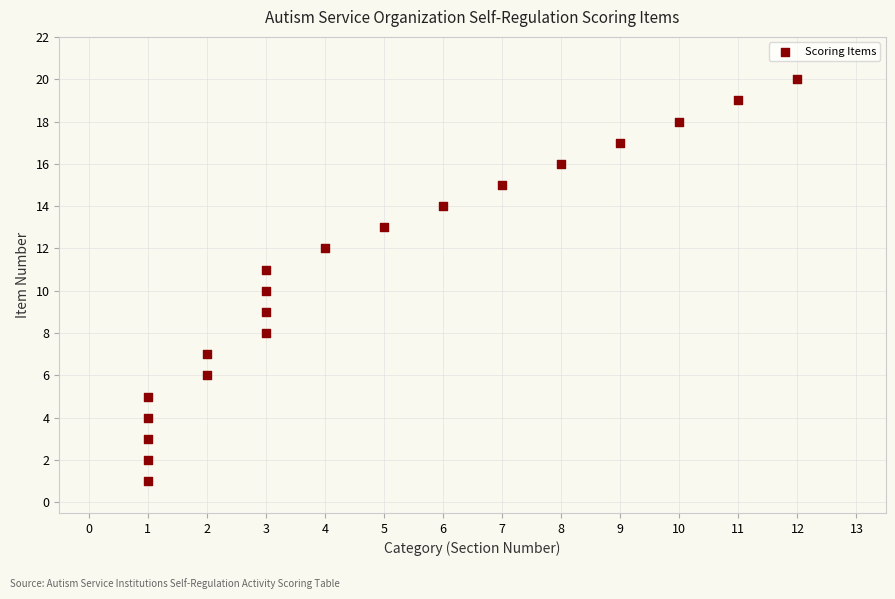

What is the range of X values (max minus min)?

11